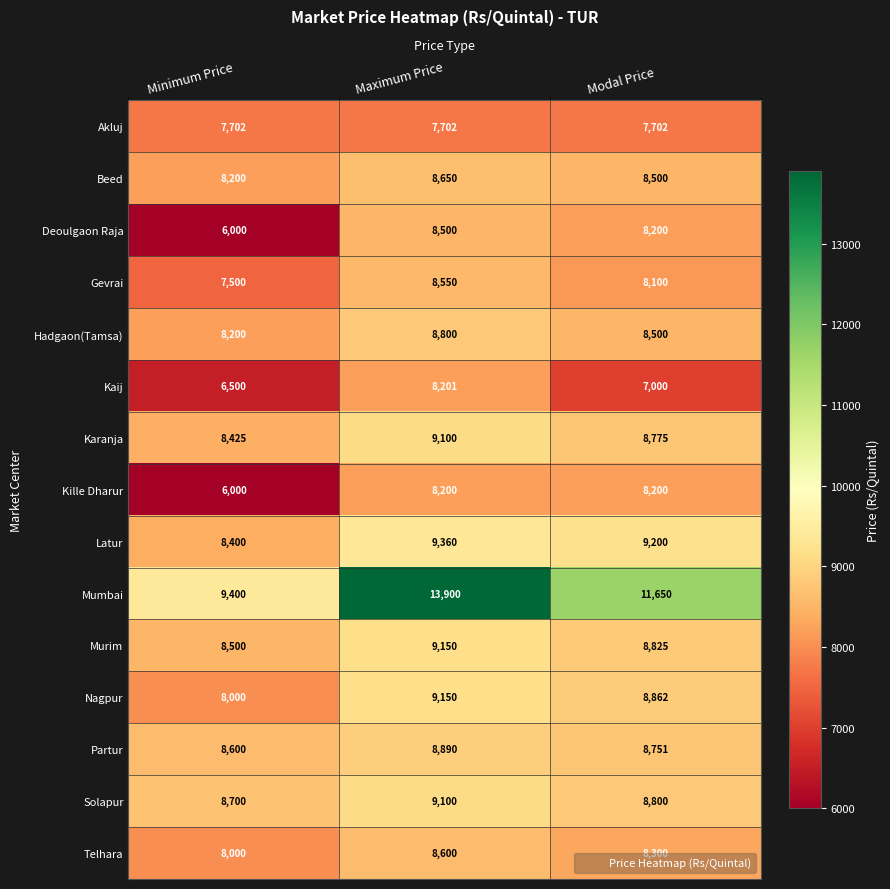

Which series changed the most between Maximum Price and Modal Price?

Mumbai